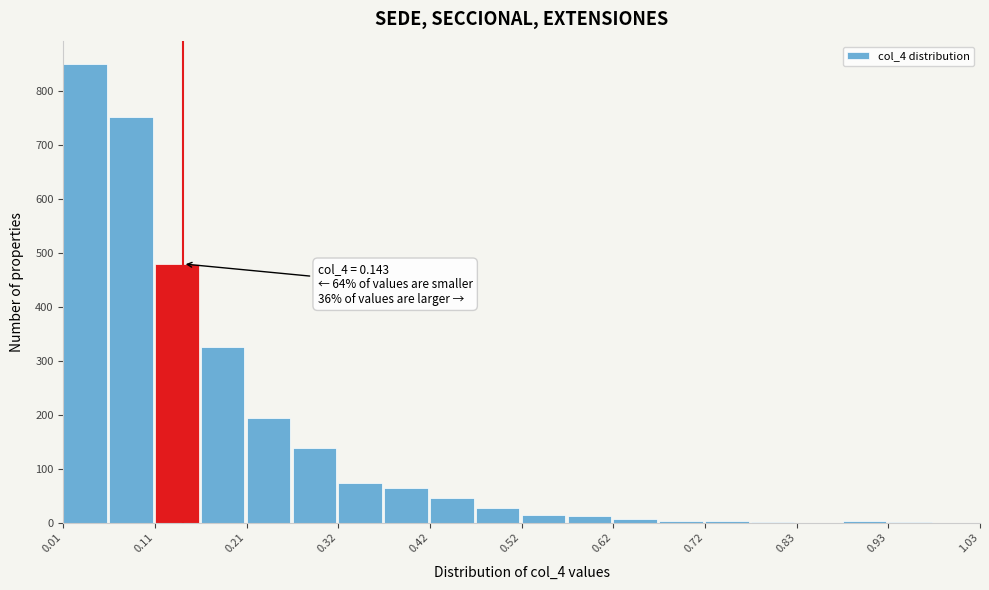

Around what value on the x-axis is the tallest bar? Give the approximate position of its centre, as read against the axis.

0.04